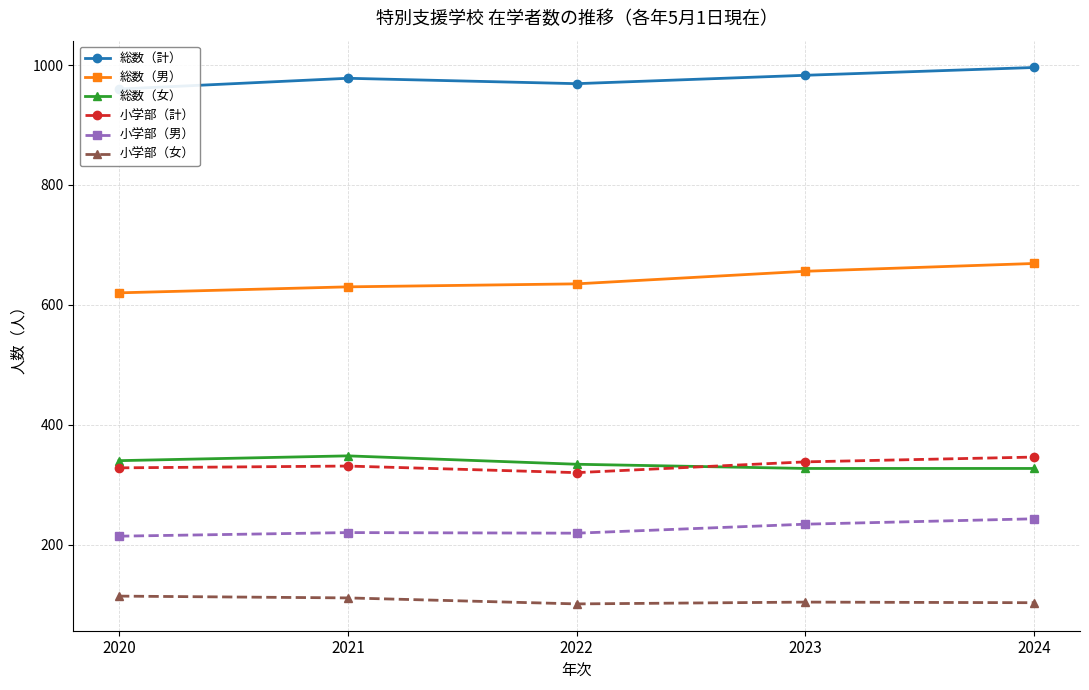

What is the spread (max minus min) of values at 2023?

879